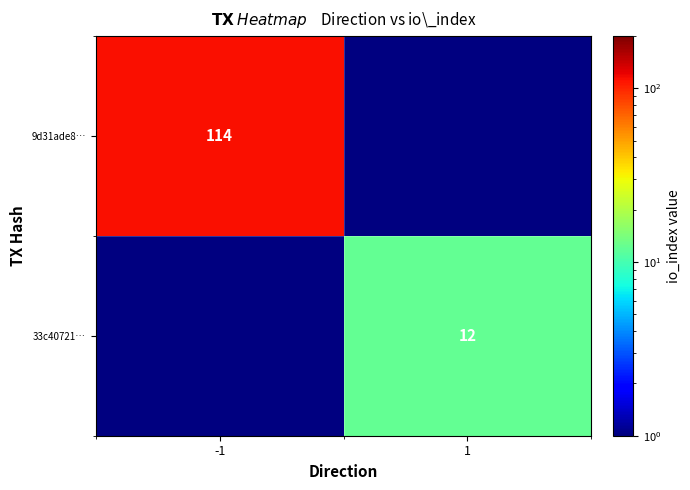

The 33c40721… series shows 6 at 1. True or false?

False